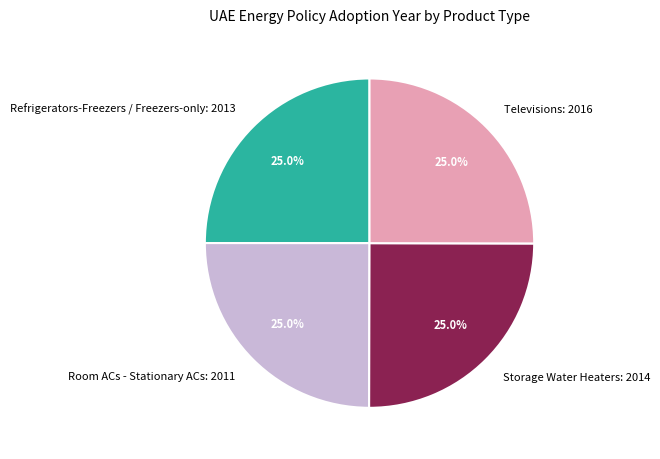

To the nearest percent, what is the average slice percentage?

25%